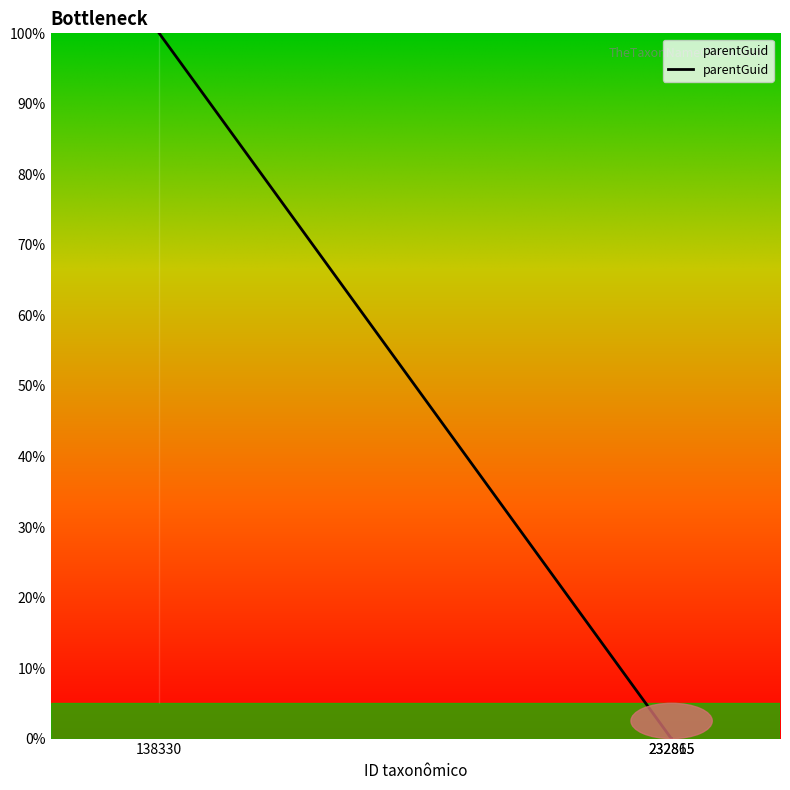

How many distinct data groups are displayed?

1